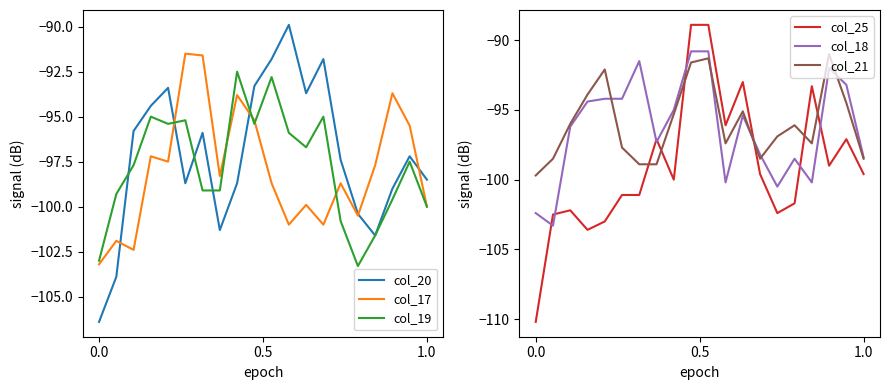

How many data points does each series have?

20